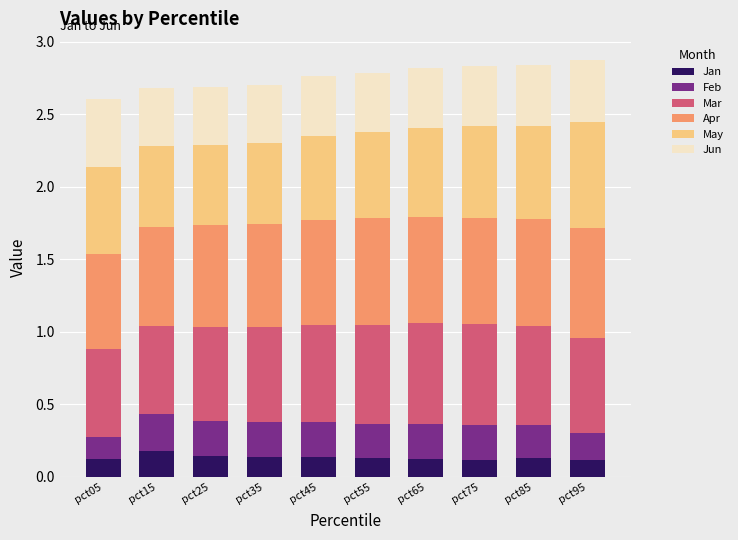

What is the total value across all series at pct45?

2.8